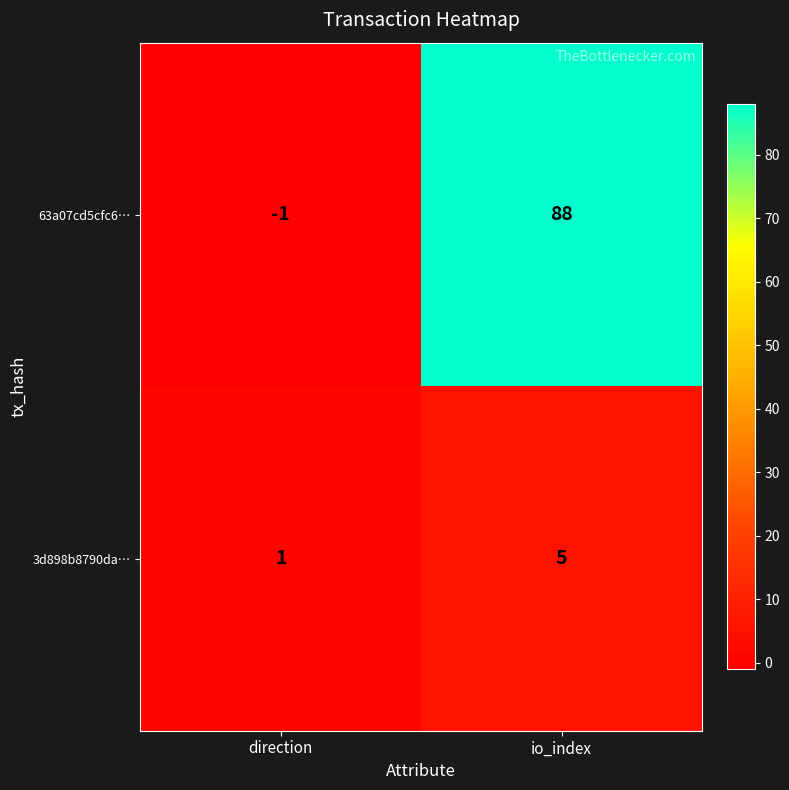

Count the number of data series in this chart.

2